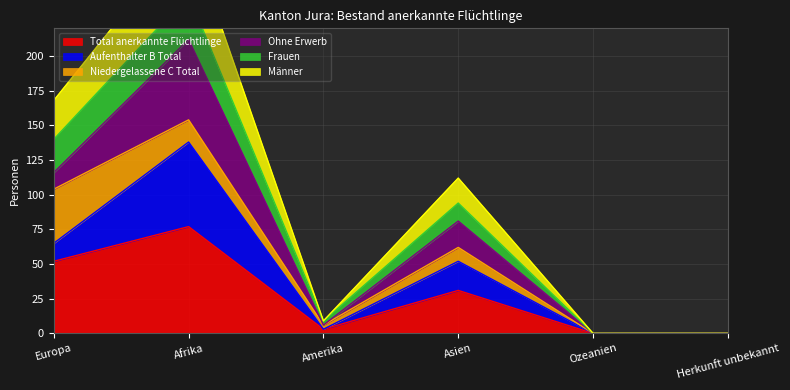

The value of Total anerkannte Flüchtlinge at Asien is 31. True or false?

True